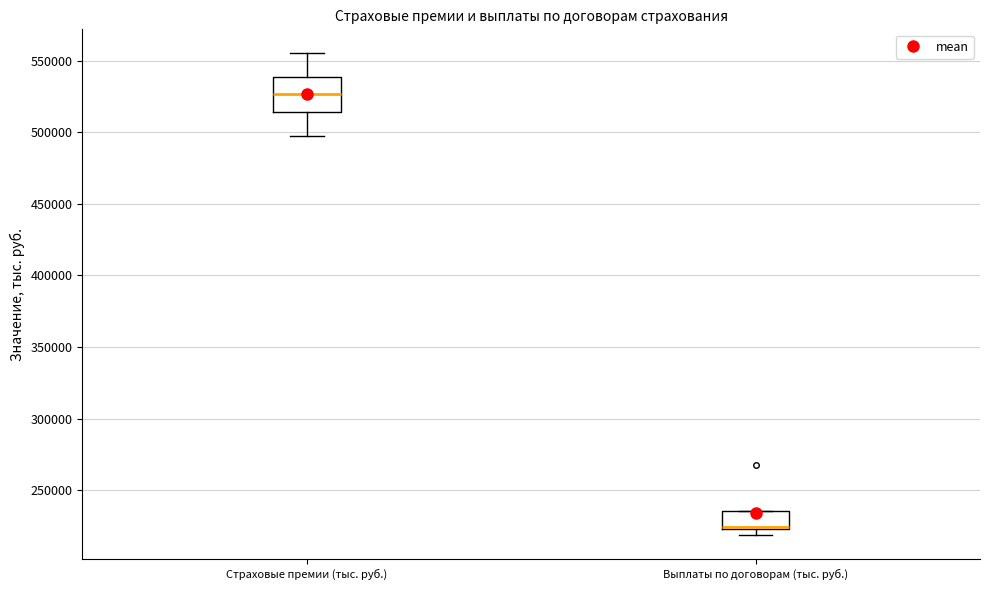

Reading left to right, transcribe this box plot: for each box, give where its median line is, the range the box spans, and where its two whiskers end, as read against the y-axis. The values are not printed on the chart, so give them approximately, as read against the axis.

Страховые премии (тыс. руб.): median 525000, box 515000 to 540000, whiskers 495000 to 555000
Выплаты по договорам (тыс. руб.): median 225000 (drawn on the box's lower edge), box 225000 to 235000, whiskers 220000 to 235000